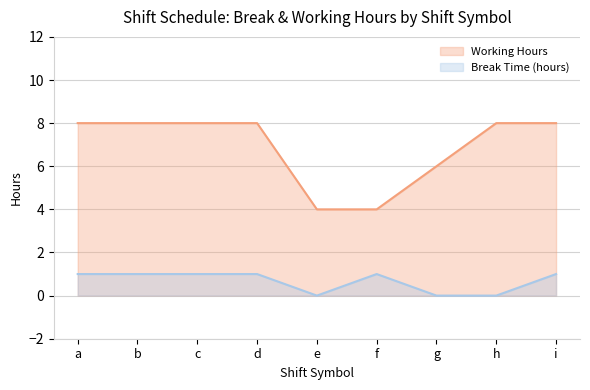

List the series in order of their peak value, lowest first.

Break Time (hours), Working Hours